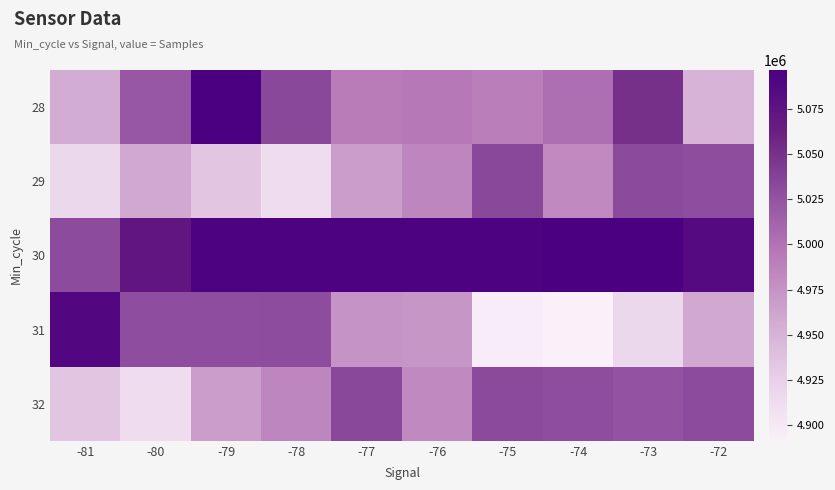

Reading left to right, extract all data points from this chart.

28: -81=4956162	-80=5021634	-79=5096284	-78=5033763	-77=4991736	-76=4995251	-75=4990286	-74=5002543	-73=5050662	-72=4949570
29: -81=4916868	-80=4960049	-79=4935054	-78=4911473	-77=4967753	-76=4984945	-75=5033267	-74=4981578	-73=5032088	-72=5029481
30: -81=5030769	-80=5072492	-79=5092755	-78=5092389	-77=5093753	-76=5093186	-75=5093315	-74=5094792	-73=5094880	-72=5084741
31: -81=5087914	-80=5029209	-79=5029372	-78=5029949	-77=4974785	-76=4972876	-75=4895232	-74=4891468	-73=4916868	-72=4960049
32: -81=4935054	-80=4911473	-79=4967753	-78=4984945	-77=5033267	-76=4981578	-75=5032088	-74=5029481	-73=5024956	-72=5030769